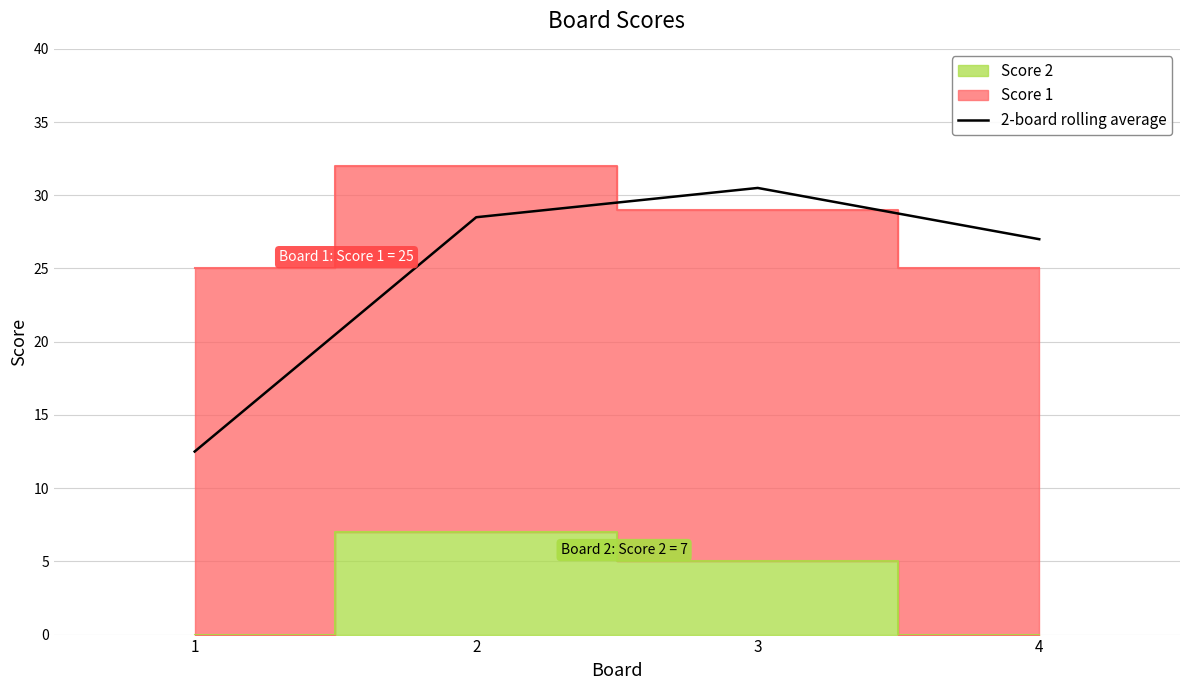

The value at 3 is 16.6. True or false?

False